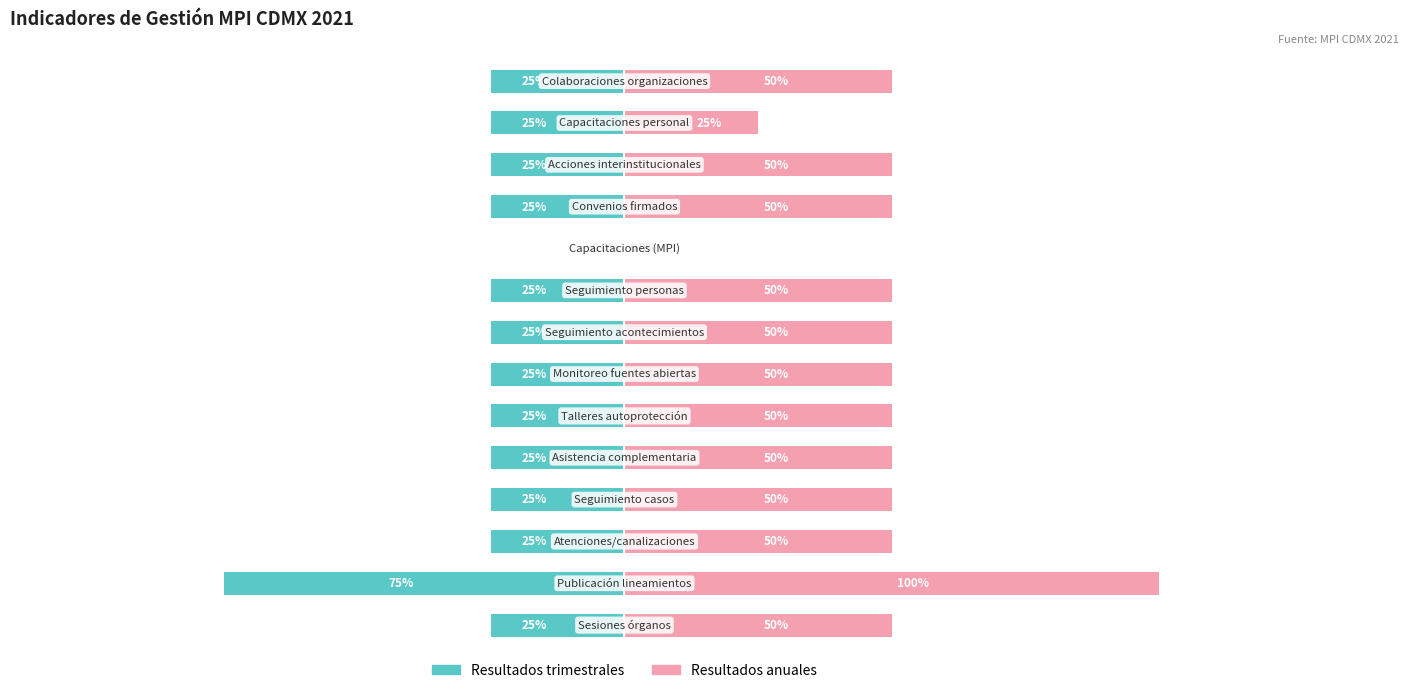

Reading right to left, transcribe all the data shown in this chart.

Resultados trimestrales: -0.2	-0.2	-0.2	-0.2	0.0	-0.2	-0.2	-0.2	-0.2	-0.2	-0.2	-0.2	-0.8	-0.2
Resultados anuales: 0.5	0.2	0.5	0.5	0.0	0.5	0.5	0.5	0.5	0.5	0.5	0.5	1.0	0.5